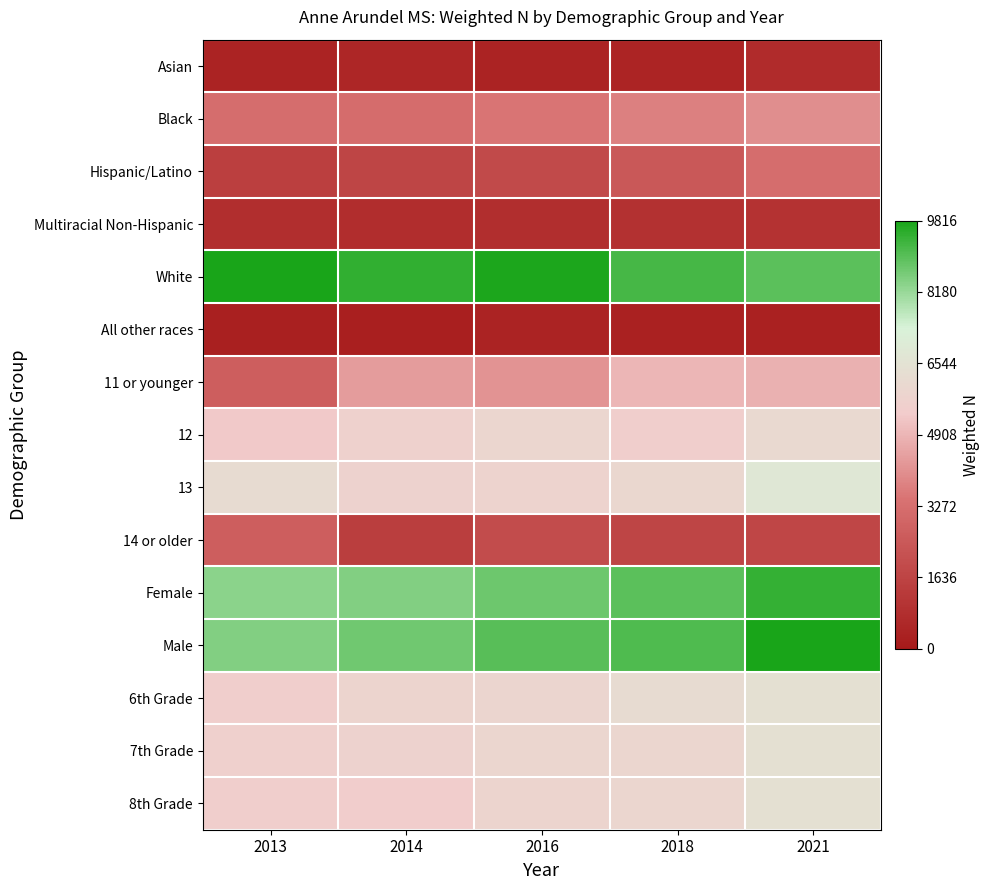

How many distinct data groups are displayed?

15